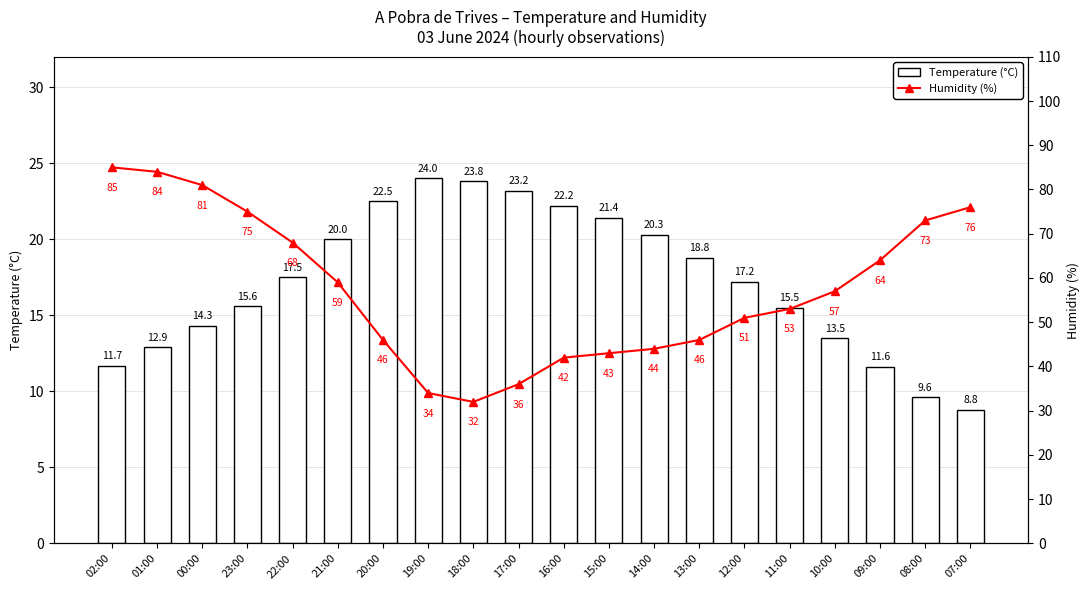

What is the spread (max minus min) of values at 11:00?

37.5